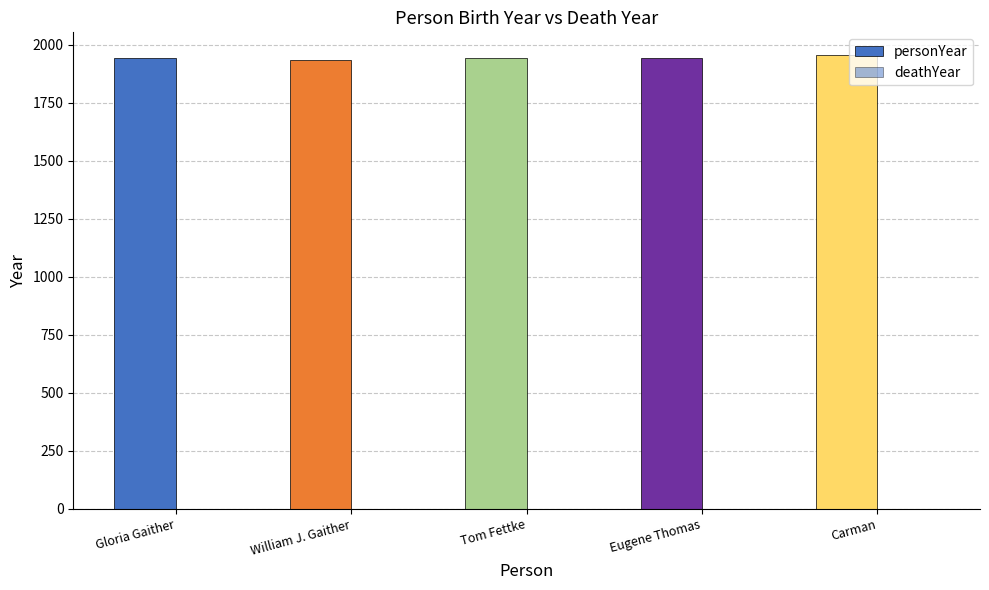

How many bars are there in total?

5